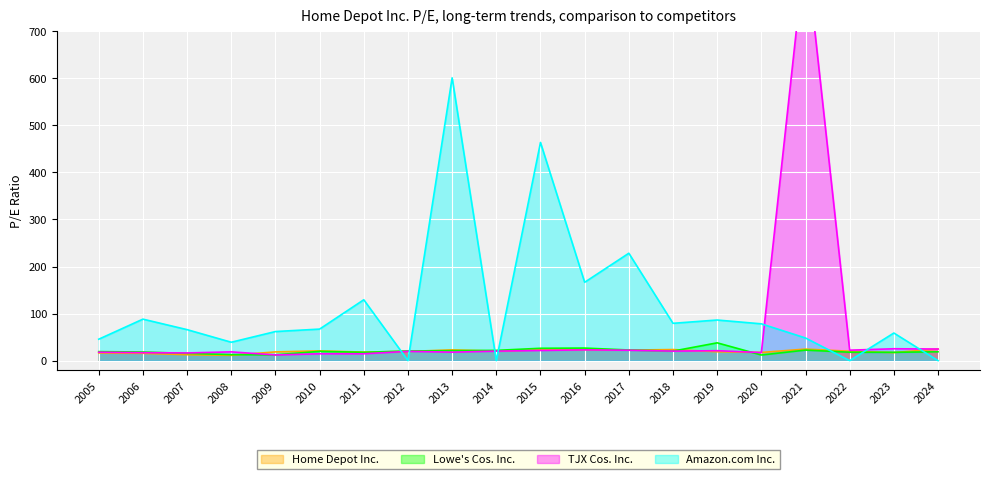

What is the spread (max minus min) of values at 2008?

27.8